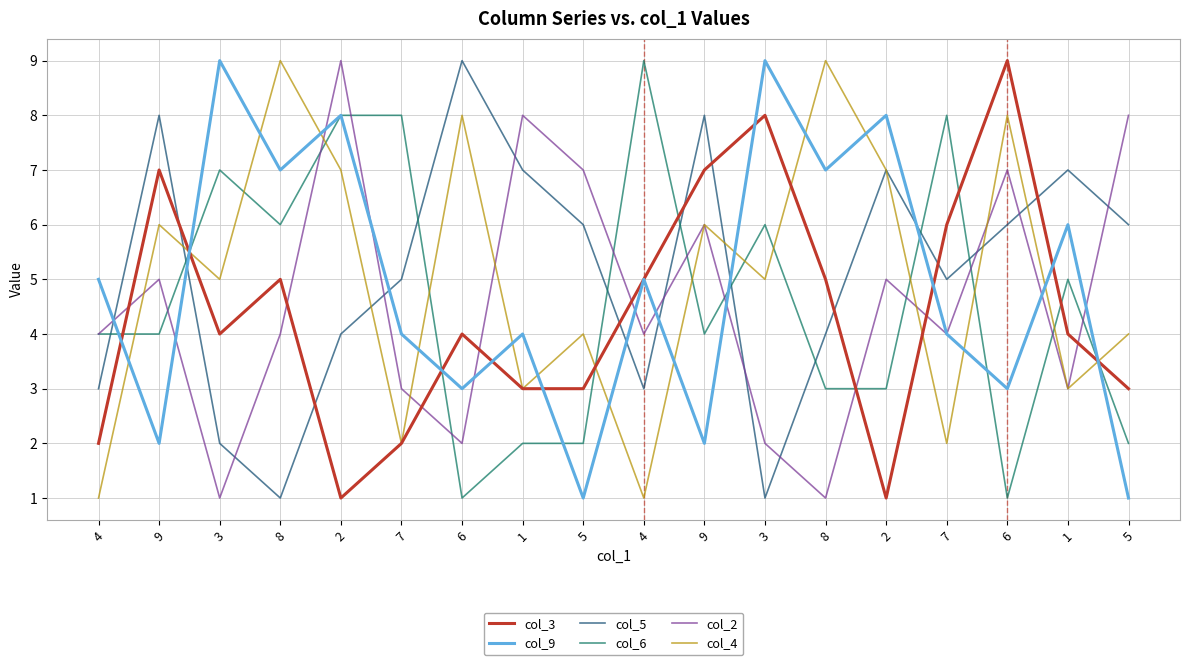

Does the chart have visible grid lines?

Yes